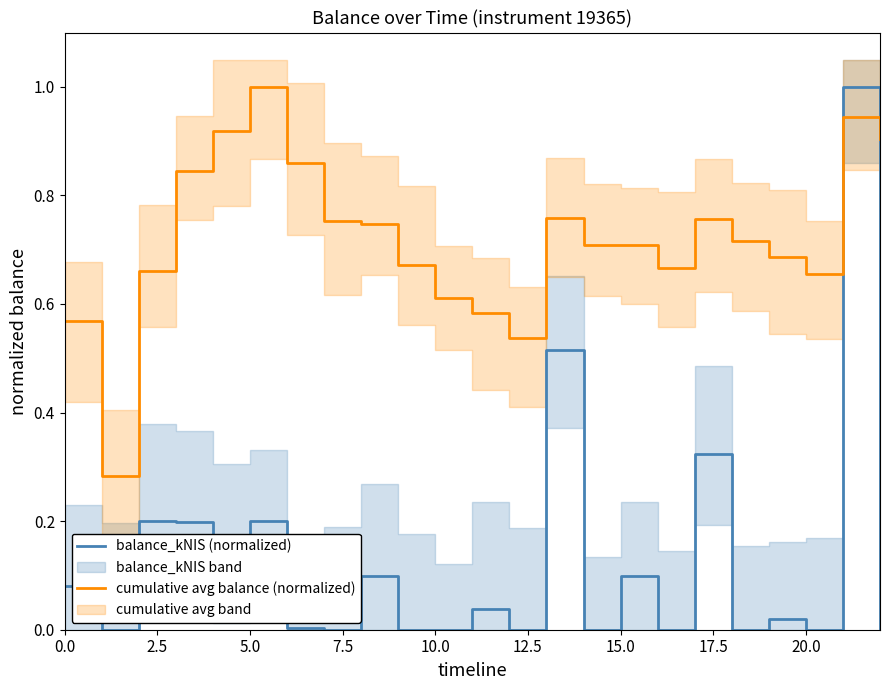

What is the label of the 17th point from the left?

16